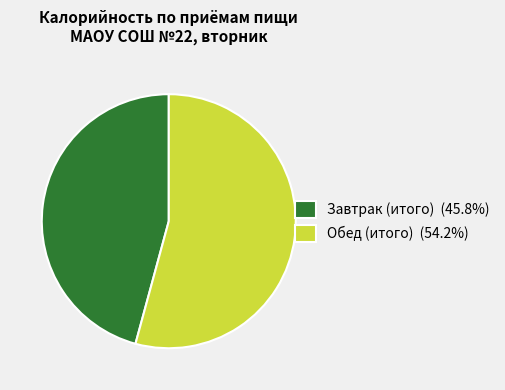

Is the sum of Обед (итого) and Завтрак (итого) greater than half?

Yes